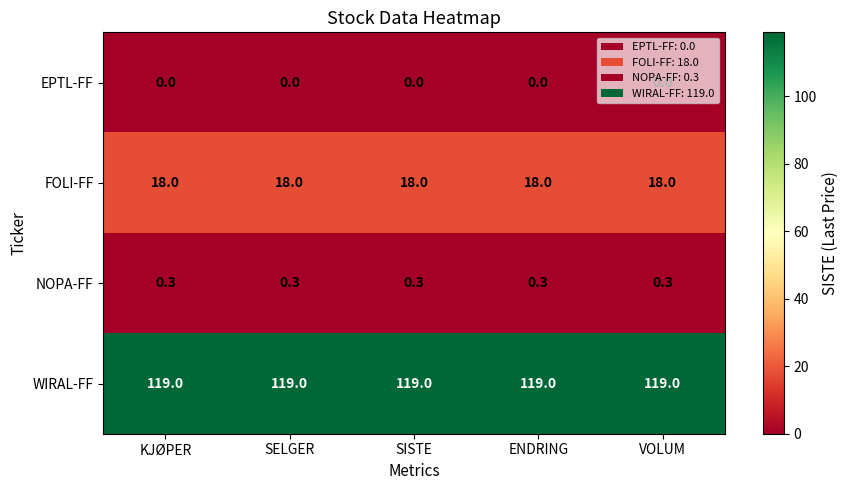

What is the maximum value for WIRAL-FF?

119.0